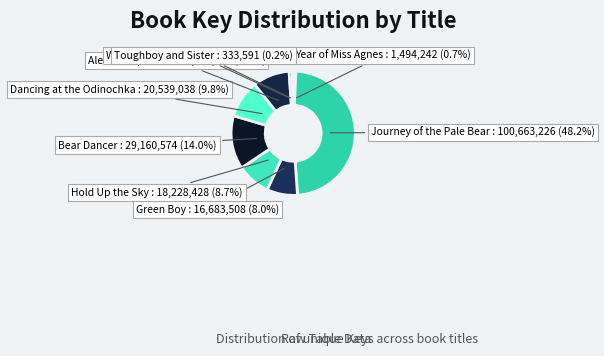

Does Bear Dancer represent more than half of the total?

No